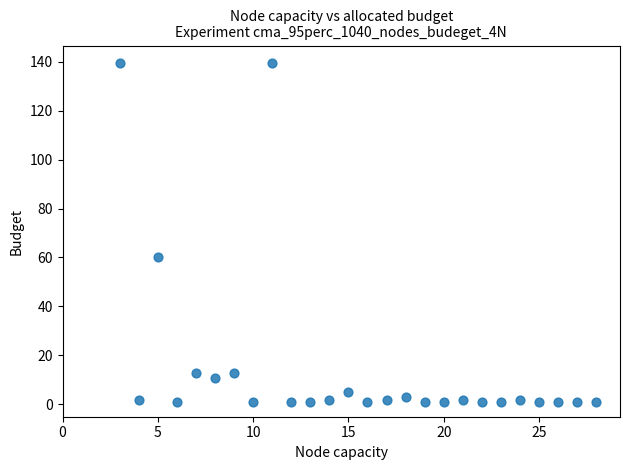

What is the range of Y values (max minus min)?

138.6